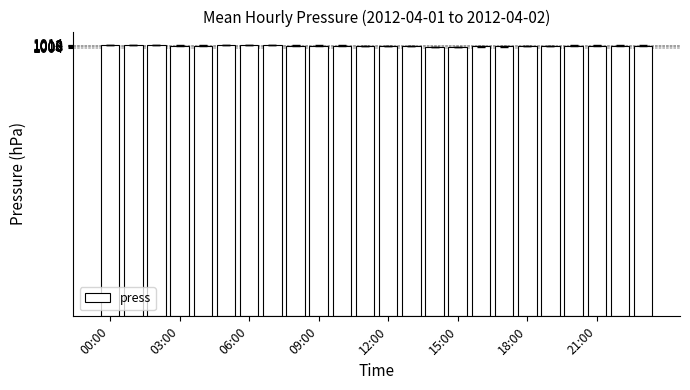

What is the sum of all values?

24252.5